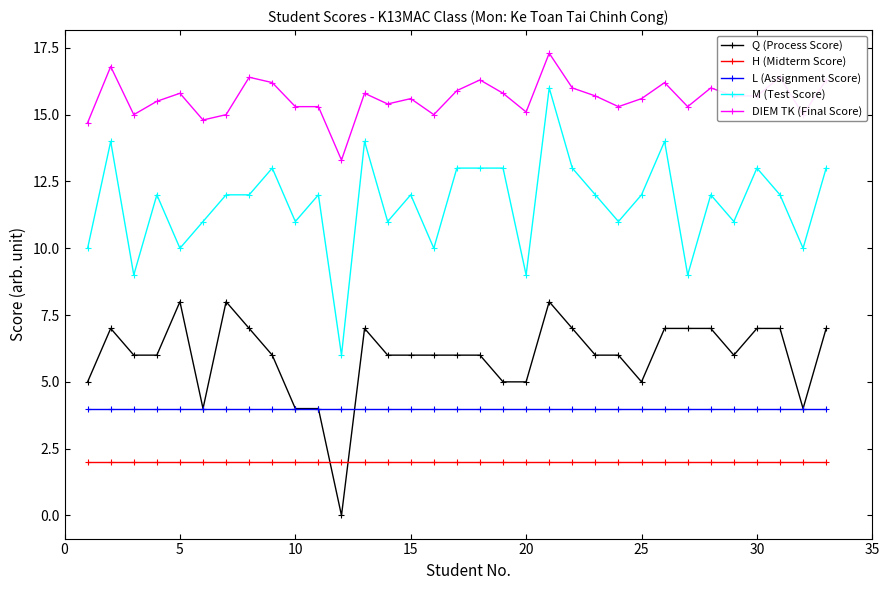

List the series in order of their peak value, highest first.

DIEM TK (Final Score), M (Test Score), Q (Process Score), L (Assignment Score), H (Midterm Score)